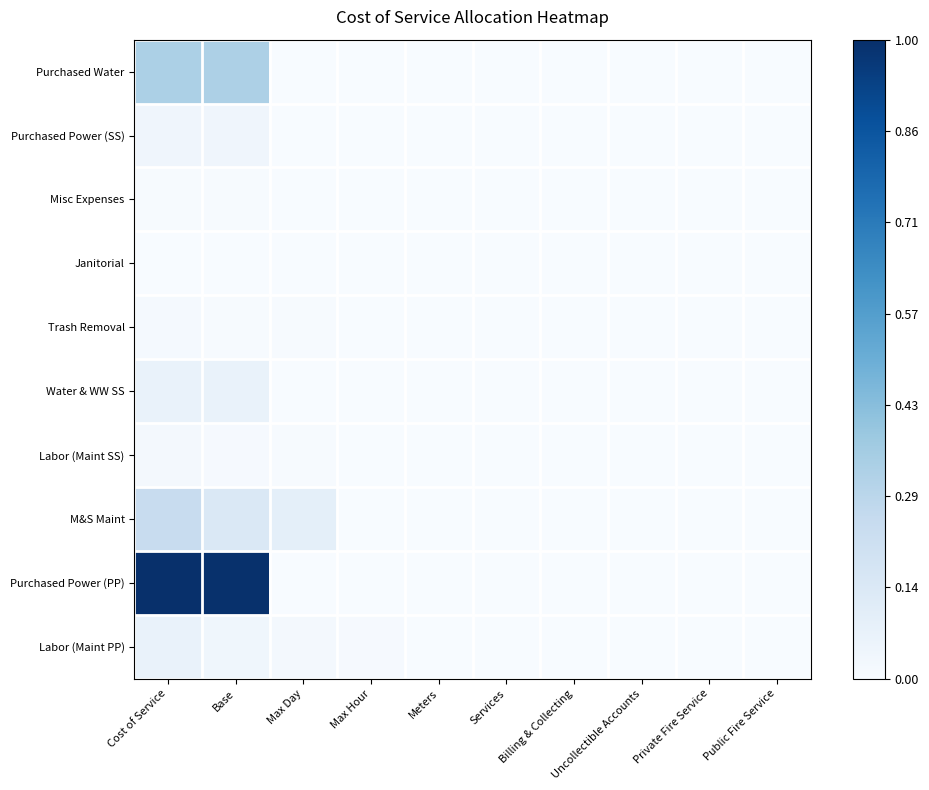

Rank the series by their maximum value, from lowest to highest.

Janitorial, Misc Expenses, Trash Removal, Labor (Maint SS), Purchased Power (SS), Labor (Maint PP), Water & WW SS, M&S Maint, Purchased Water, Purchased Power (PP)